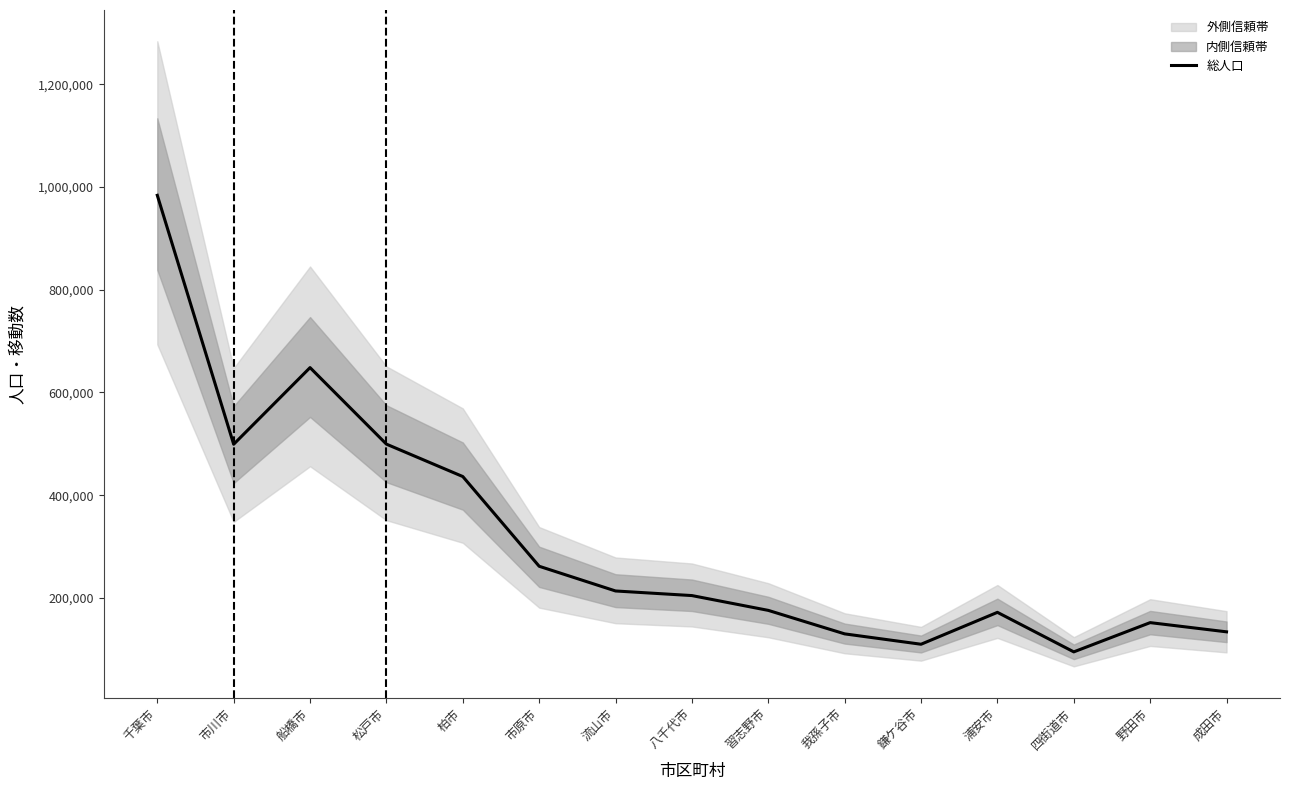

Reading right to left, list all the values displayed in this chart.

133841	151776	94816	171807	109671	129878	175623	204462	213426	261554	436292	499396	648442	499149	984023